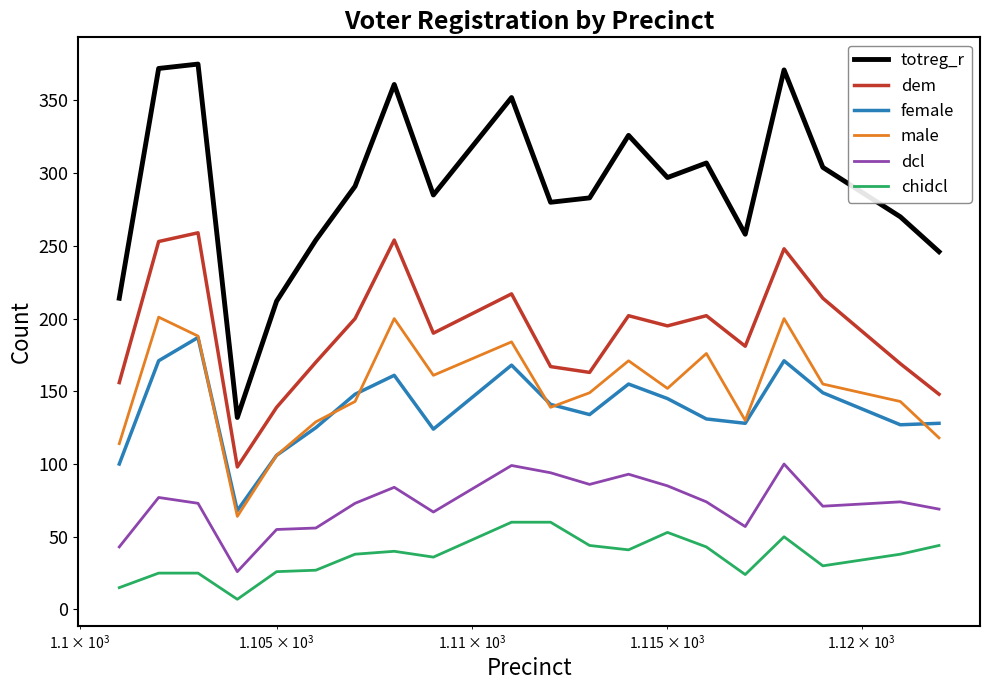

How many values in the male series are below 152?

10